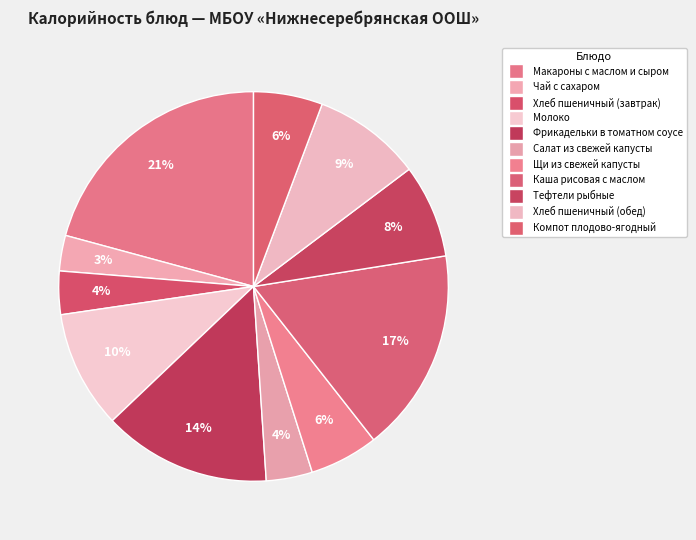

How many slices are in this pie chart?

11